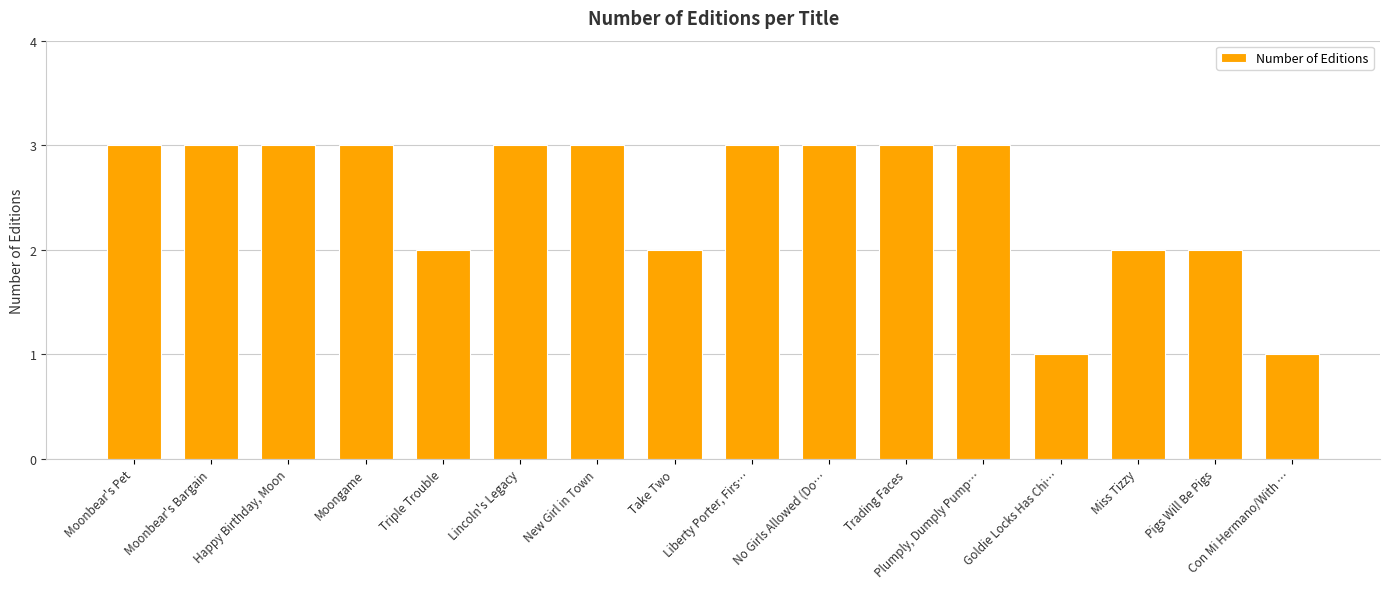

What is the value of the 9th bar from the left?

3